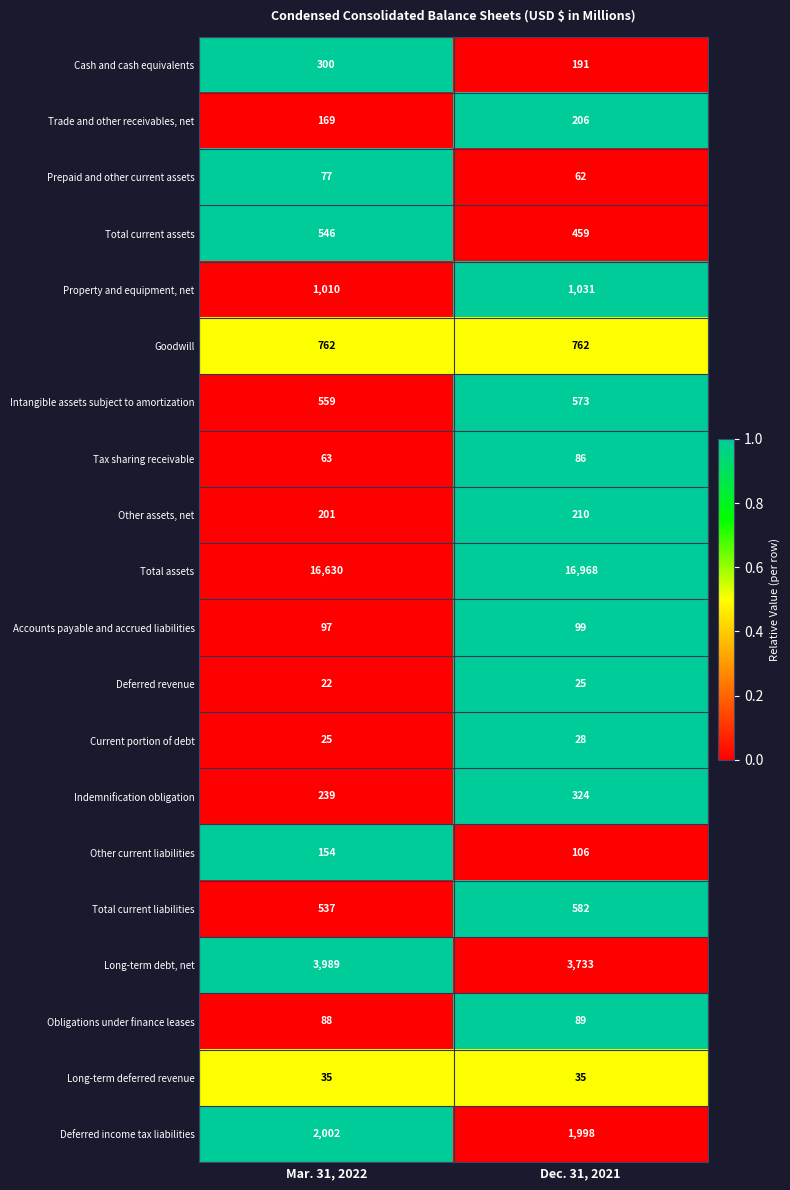

Is it true that Accounts payable and accrued liabilities equals 138 at Mar. 31, 2022?

False